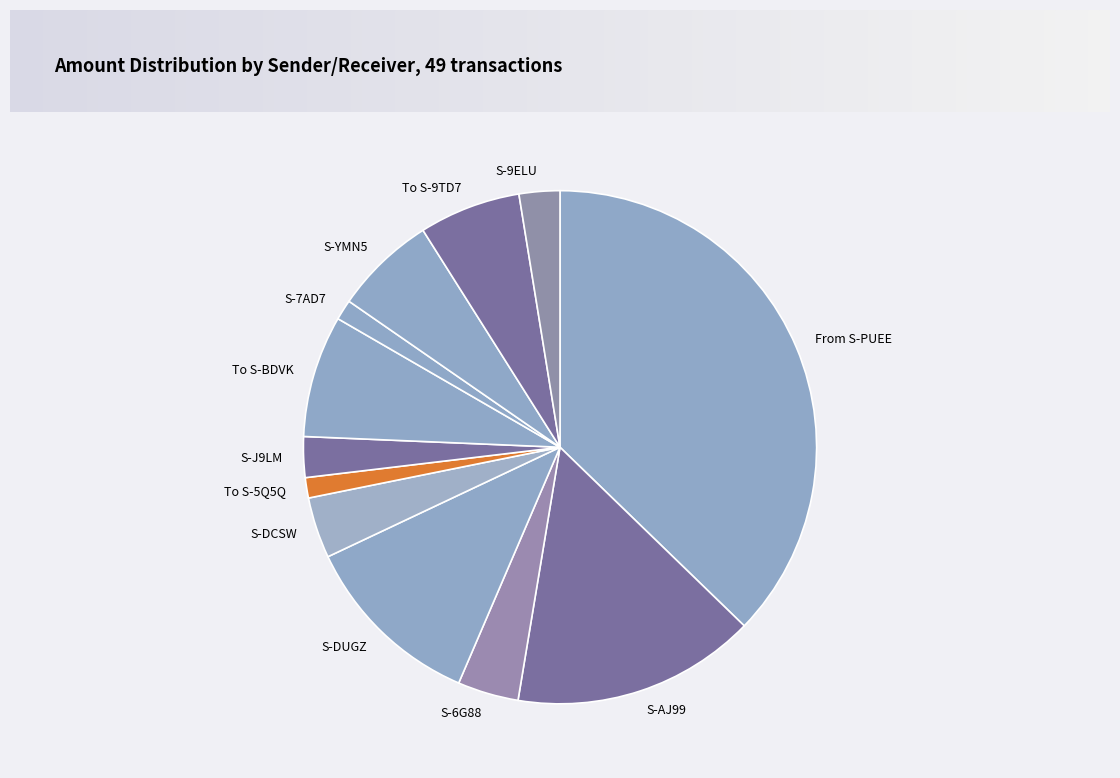

Which category has the biggest portion of the pie?

From S-PUEE